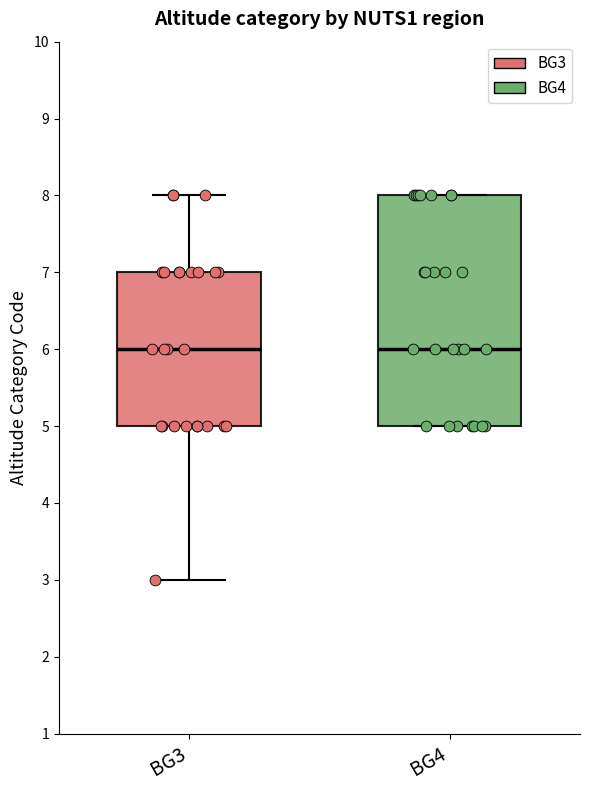

Reading left to right, transcribe this box plot: for each box, give where its median line is, the range the box spans, and where its two whiskers end, as read against the y-axis. The values are not printed on the chart, so give them approximately, as read against the axis.

BG3: median 6, box 5 to 7, whiskers 3 to 8
BG4: median 6, box 5 to 8, whiskers 5 to 8